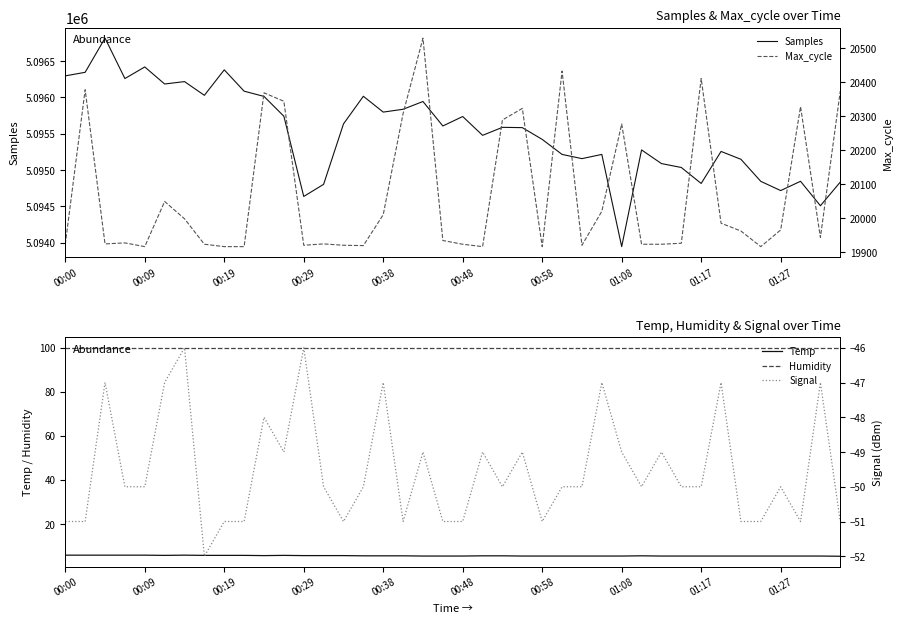

What is the lowest value of the Samples series?

5093944